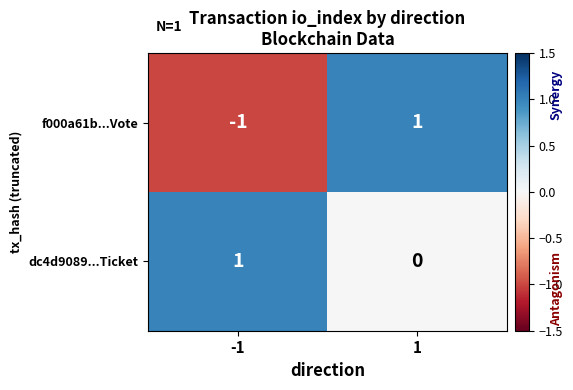

Rank the series by their average value, from highest to lowest.

dc4d9089...Ticket, f000a61b...Vote